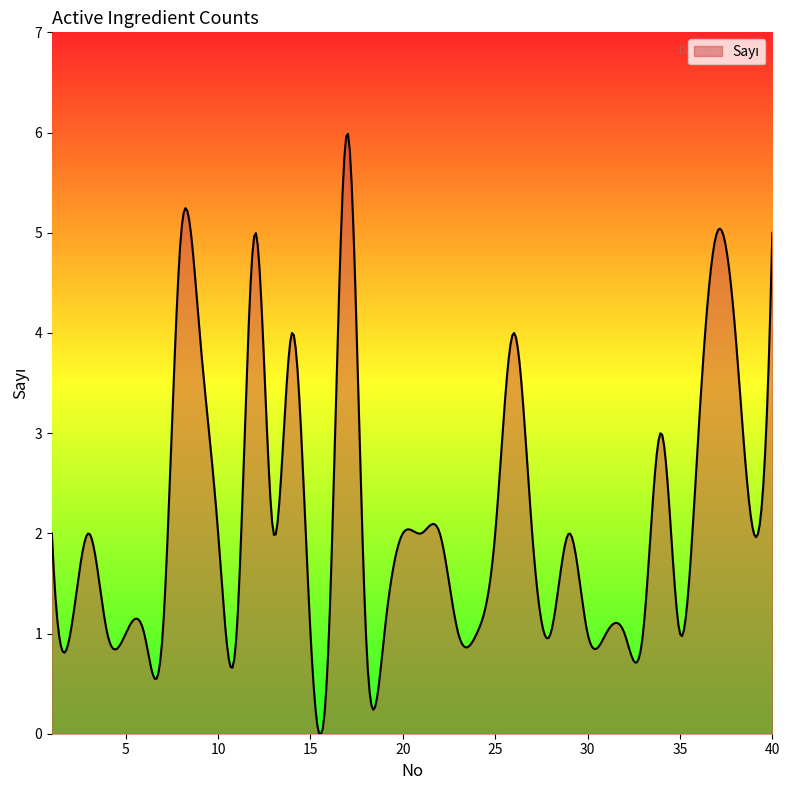

What is the difference between the maximum and minimum values?

6.0